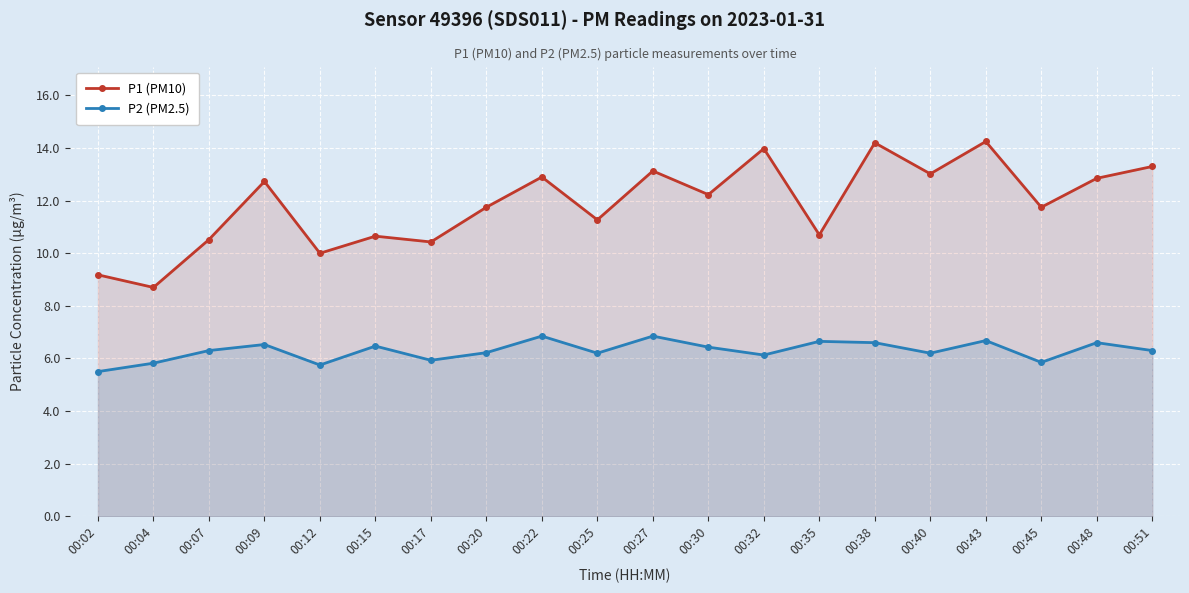

Is the value of P2 (PM2.5) at 00:22 greater than the value of P1 (PM10) at 00:15?

No